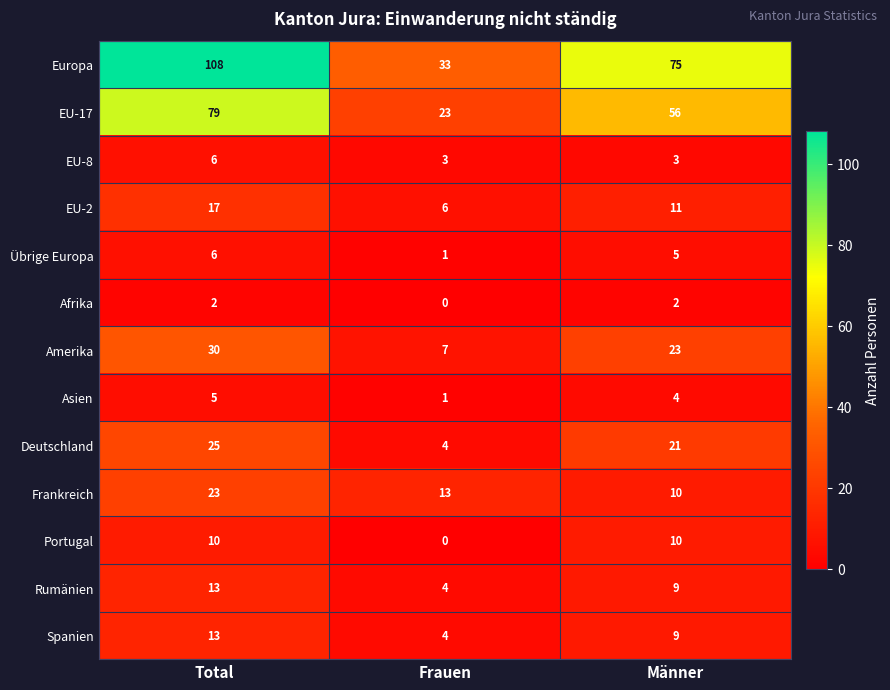

Which series has the largest total across all categories?

Europa